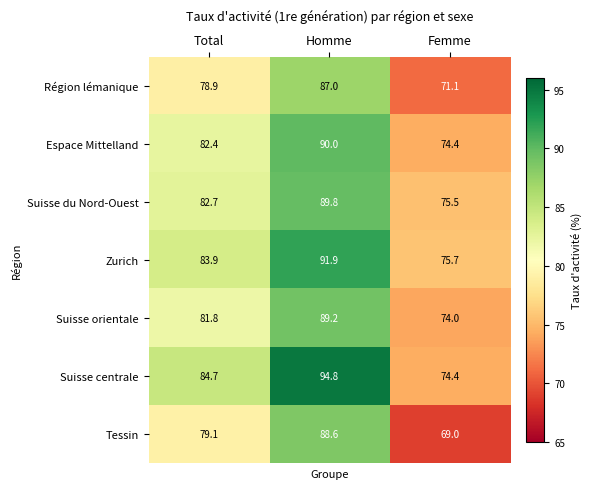

Reading right to left, what are all the values shown in this chart?

Région lémanique: 71.1	87.0	78.9
Espace Mittelland: 74.4	90.0	82.4
Suisse du Nord-Ouest: 75.5	89.8	82.7
Zurich: 75.7	91.9	83.9
Suisse orientale: 74.0	89.2	81.8
Suisse centrale: 74.4	94.8	84.7
Tessin: 69.0	88.6	79.1